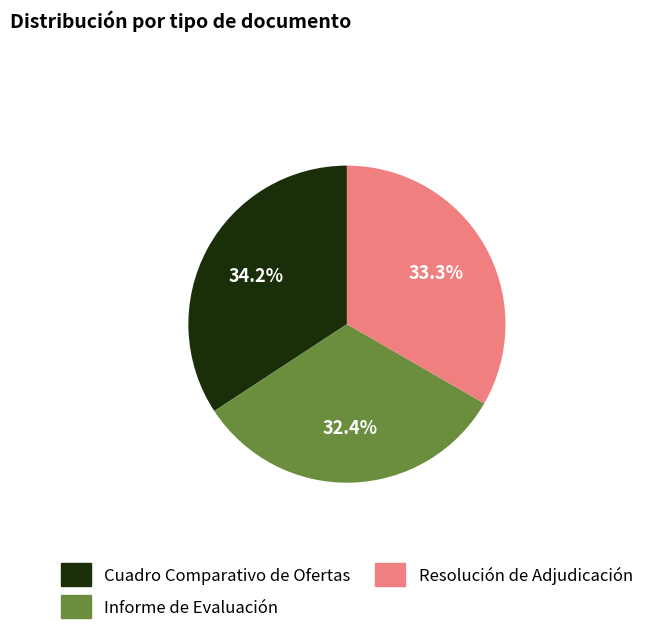

Which category has the biggest portion of the pie?

Cuadro Comparativo de Ofertas